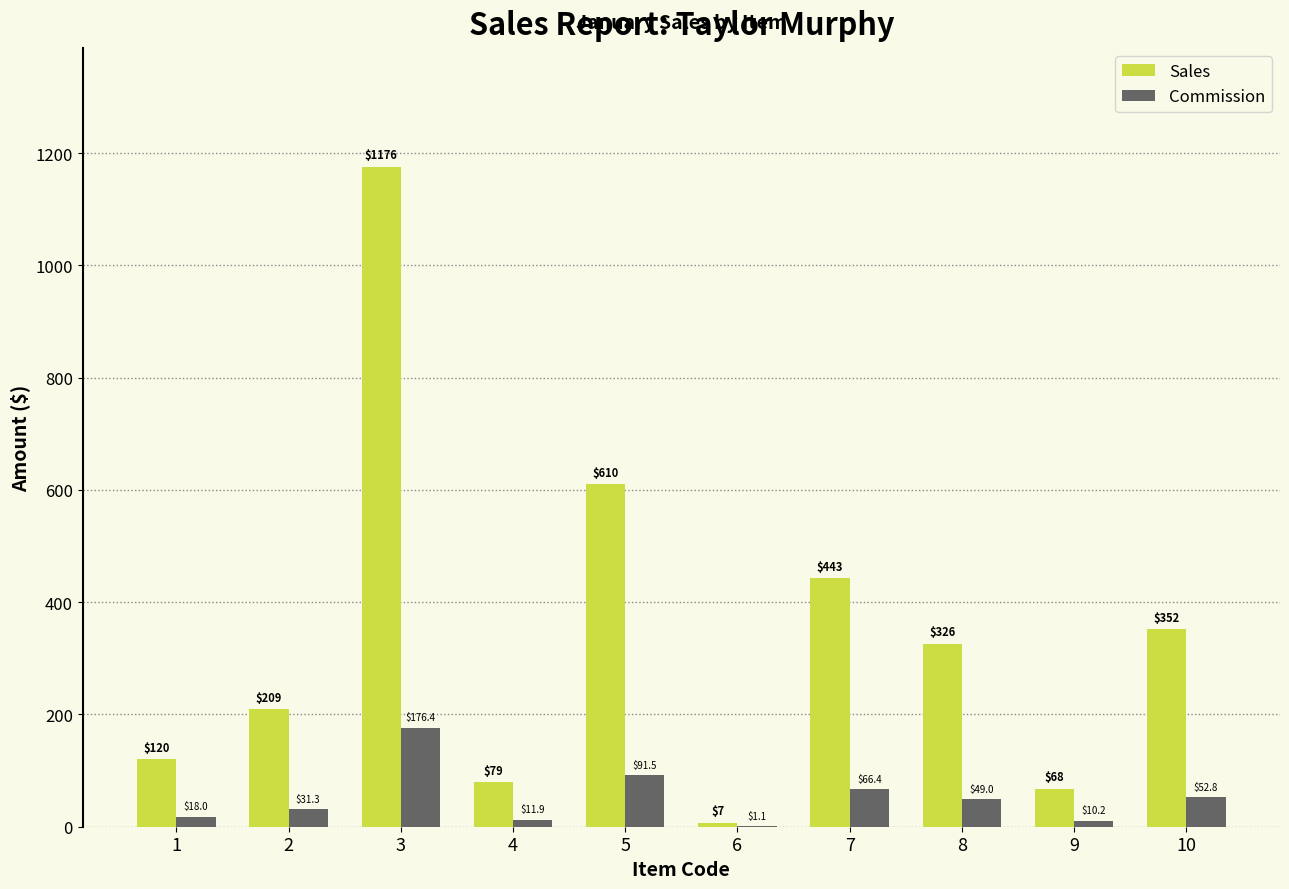

Which series changed the most between 1 and 10?

Sales